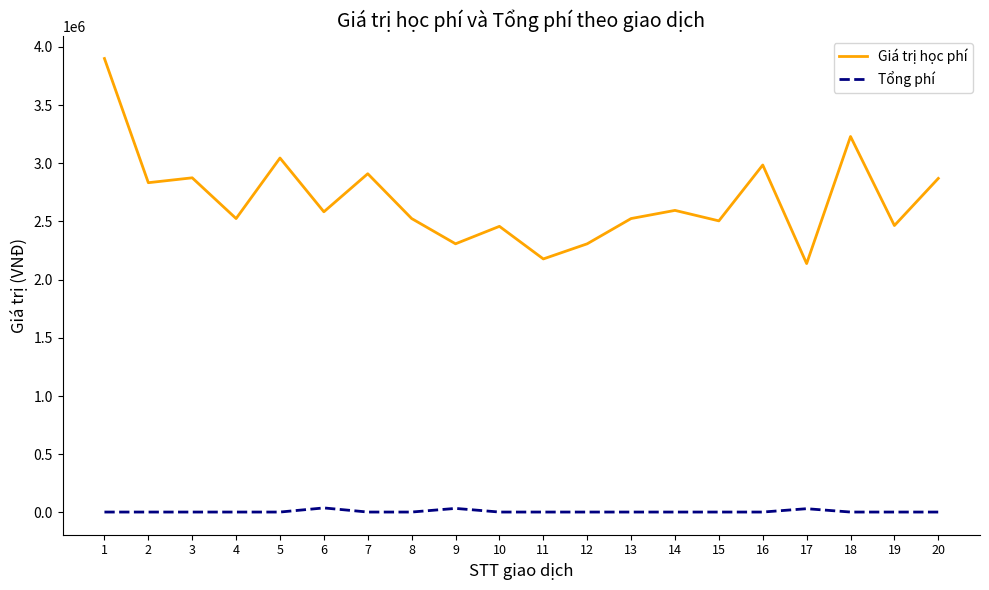

What is the maximum value for Giá trị học phí?

3900000